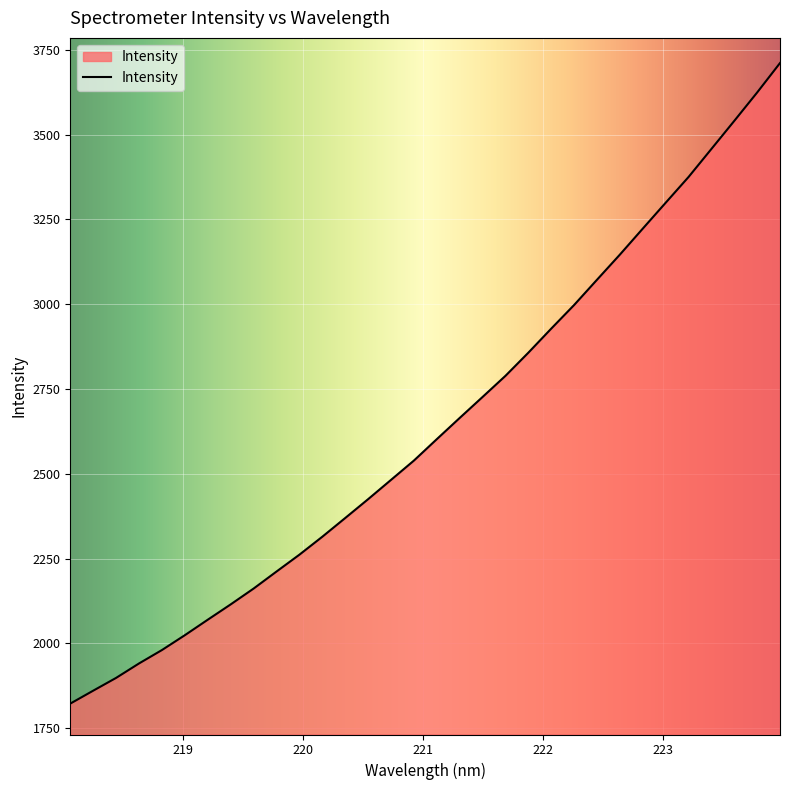

What is the smallest value displayed?

1822.1